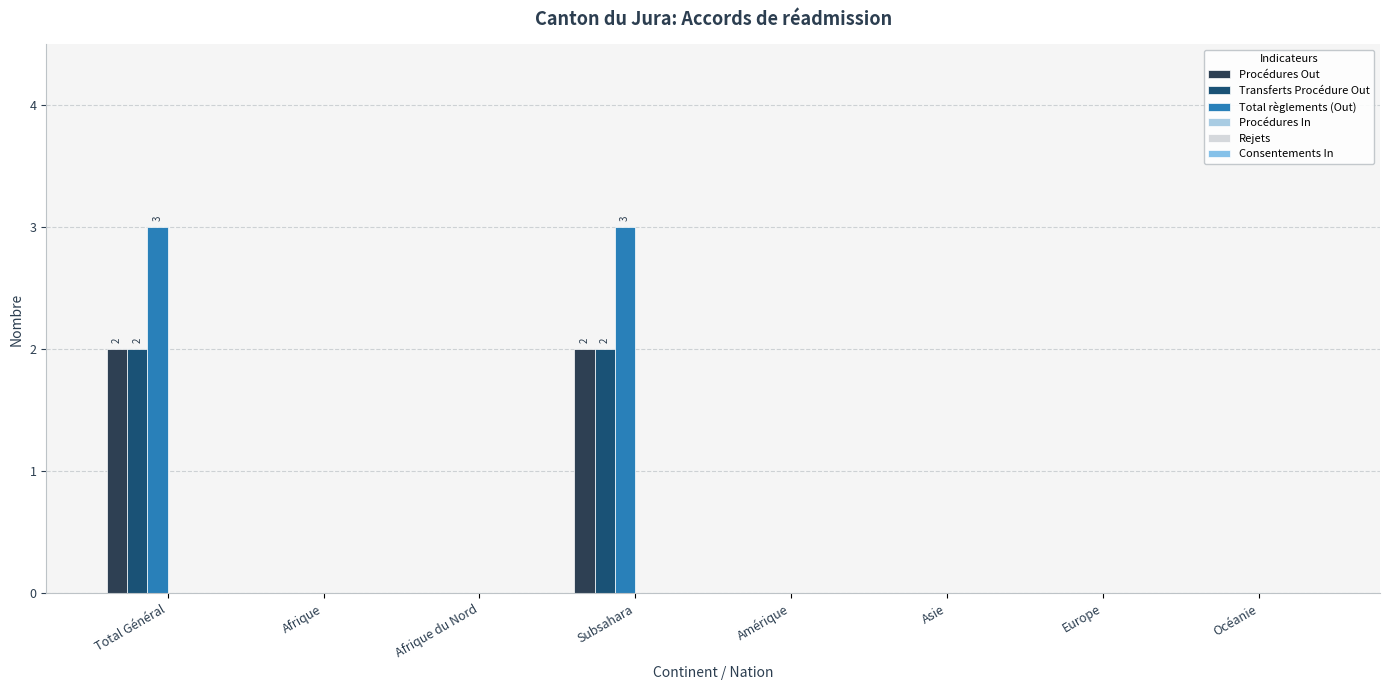

Which series has the largest range (max minus min)?

Total règlements (Out)